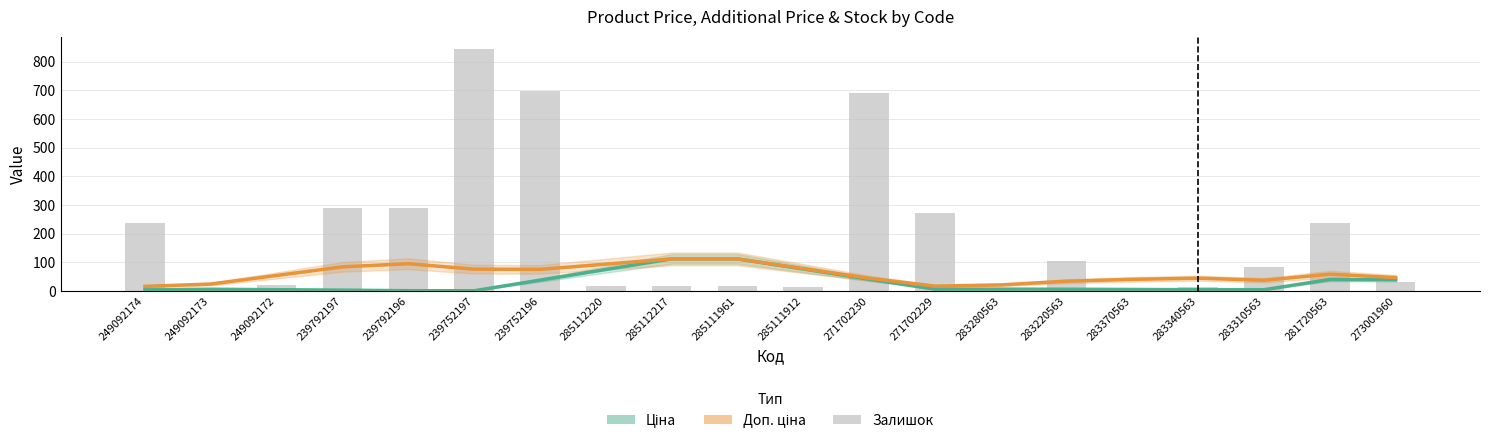

How many series are shown in this chart?

3